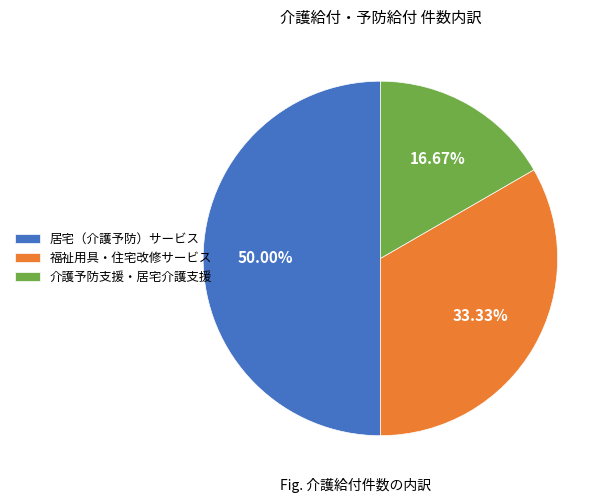

What percentage is NOT represented by 介護予防支援・居宅介護支援?

83.3%